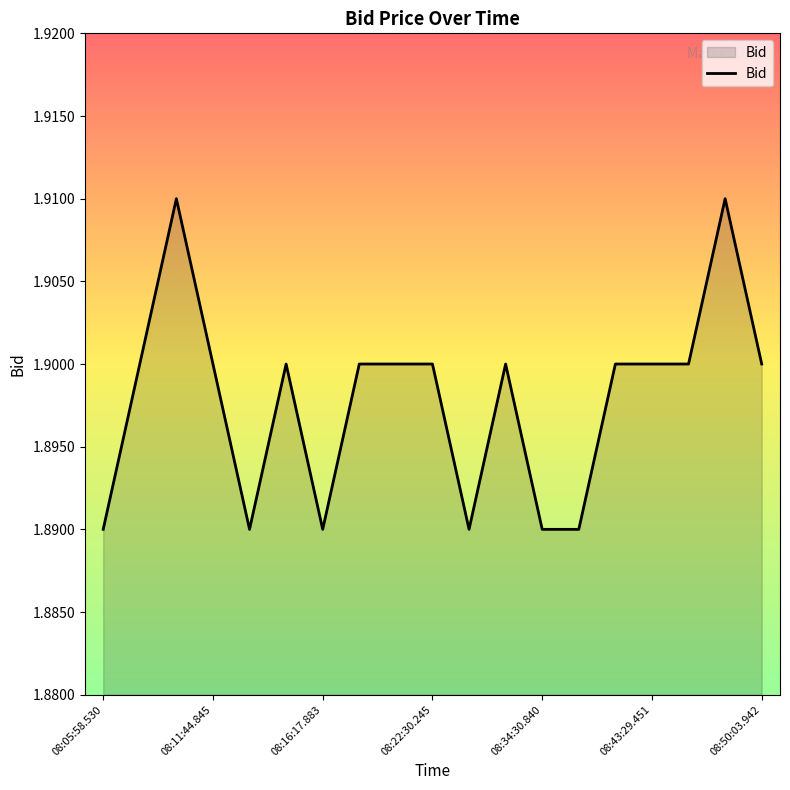

Does the chart display data point markers on the line(s)?

No